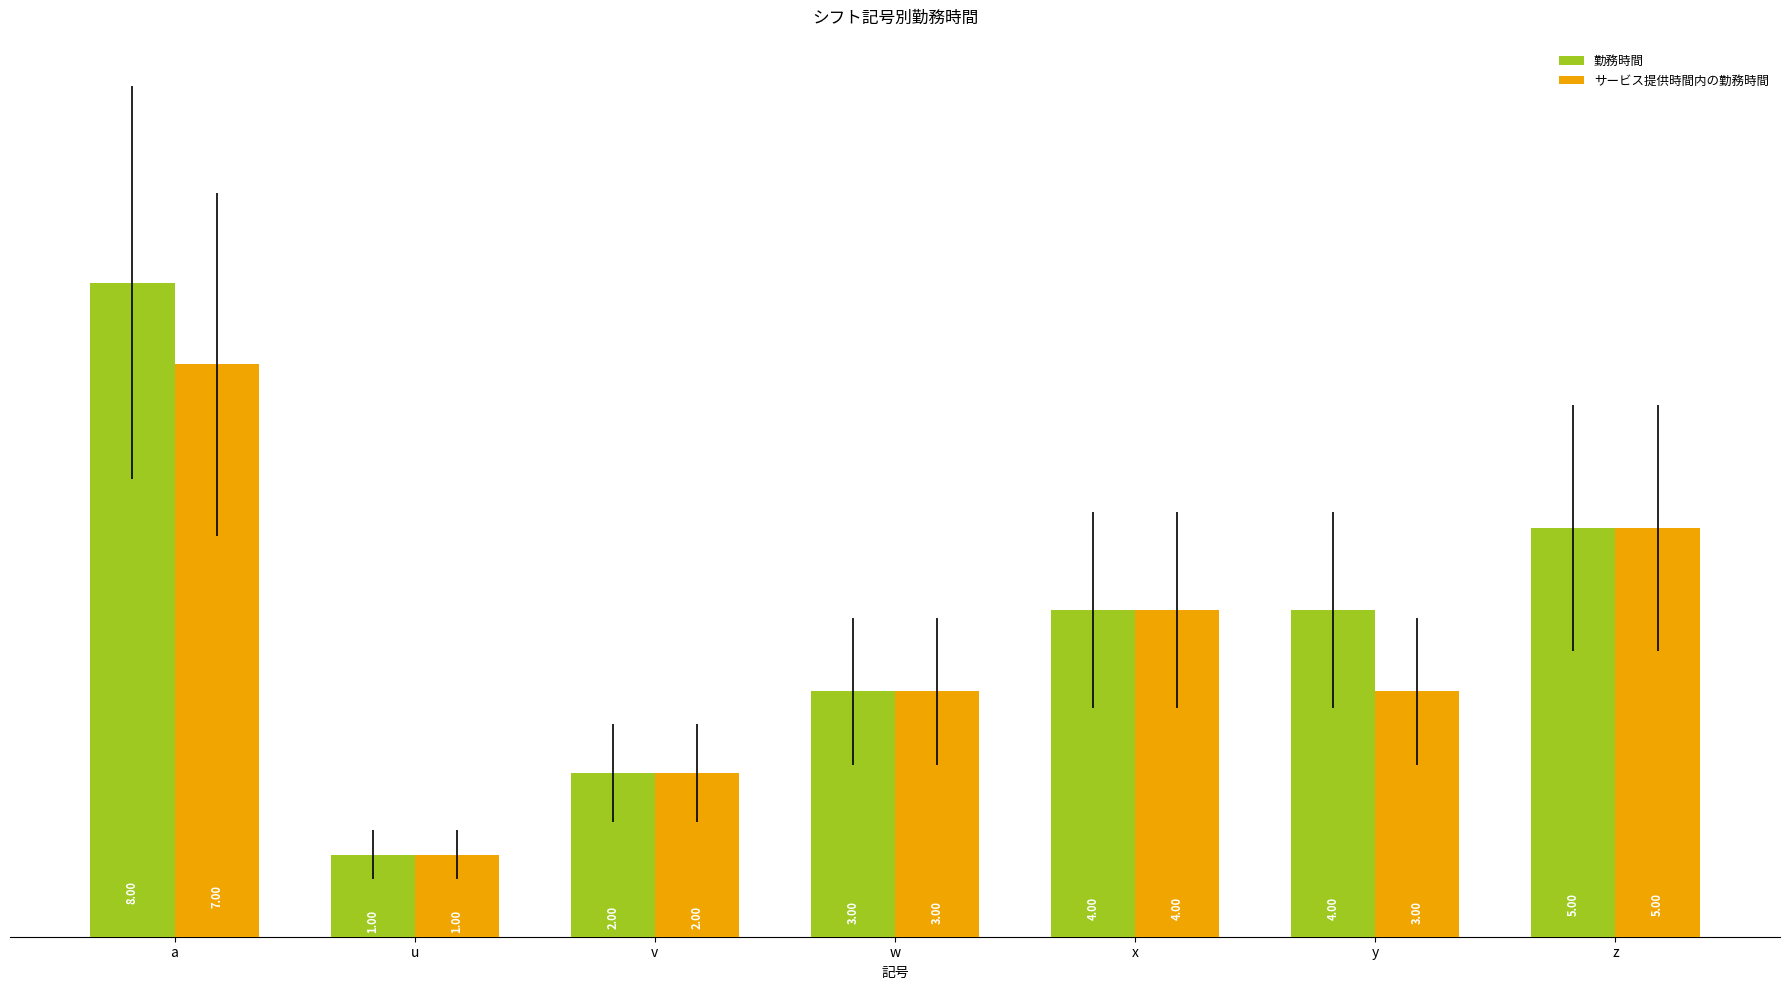

What is the value of the 勤務時間 bar at the 6th from the left?

4